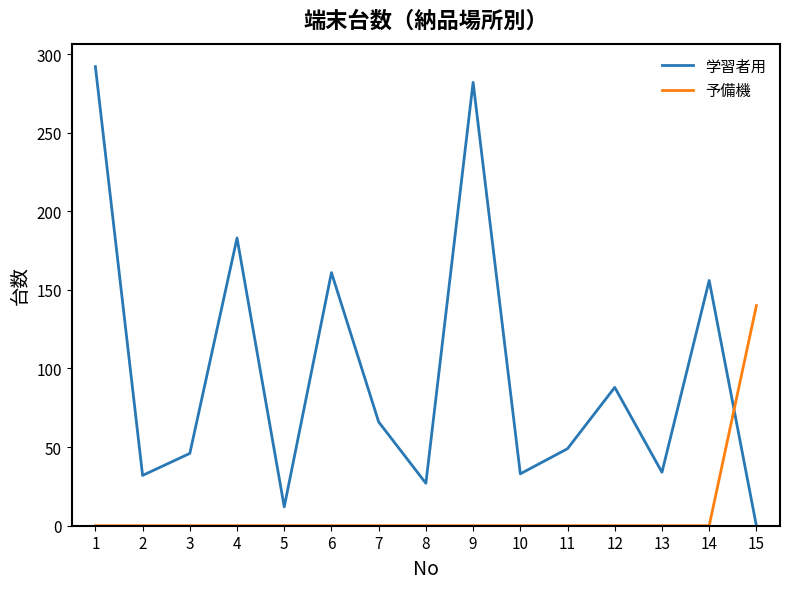

What is the difference between the 学習者用 values at 1 and 5?

280